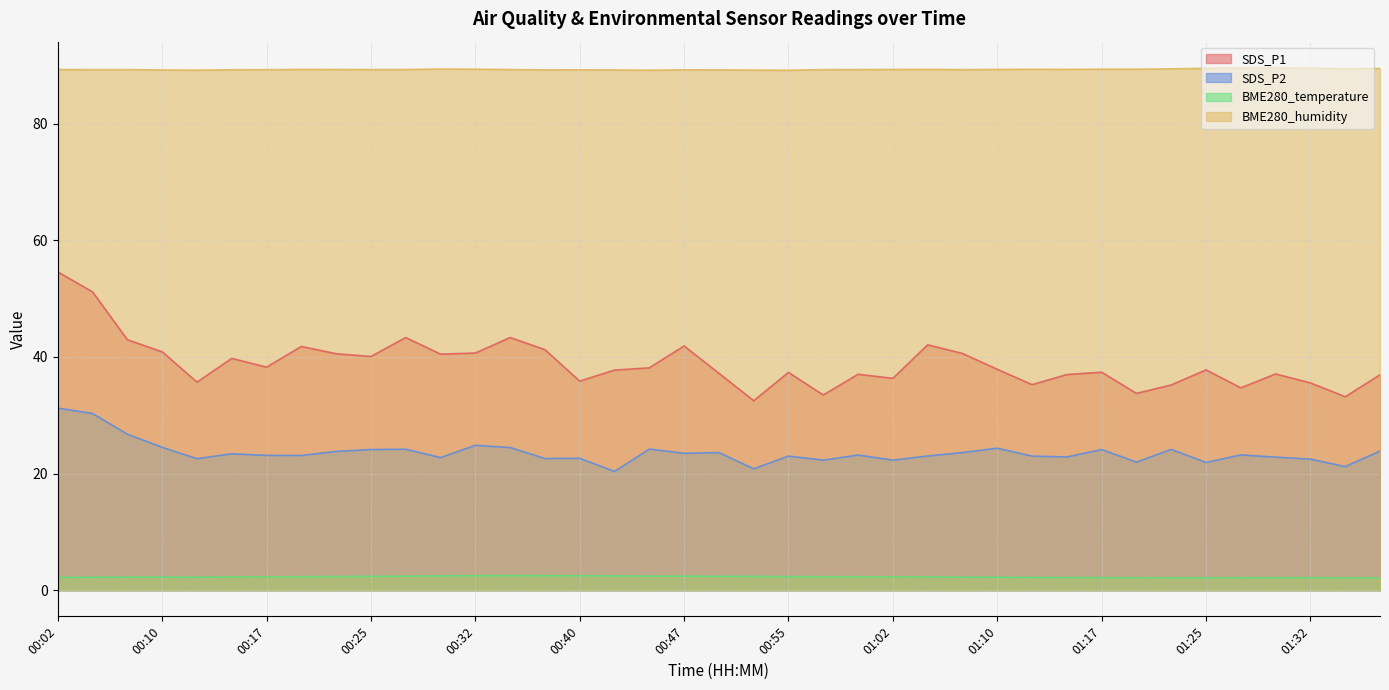

True or false: BME280_temperature and BME280_humidity cross at least once.

False